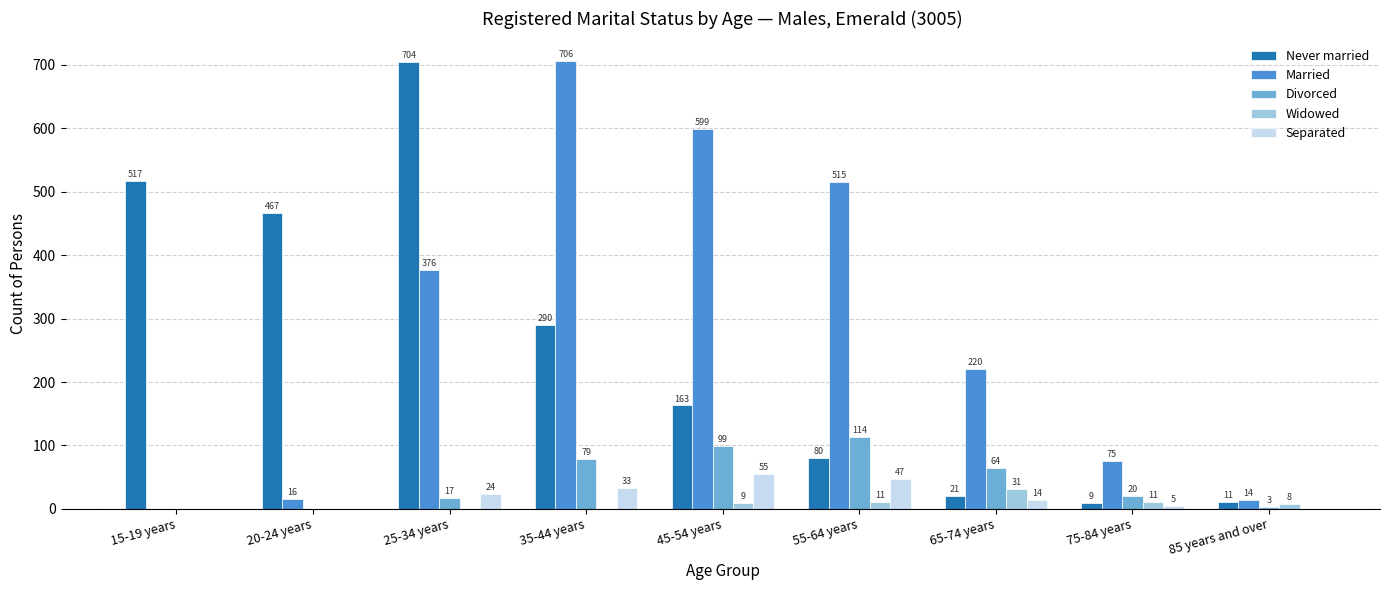

How many data points does each series have?

9